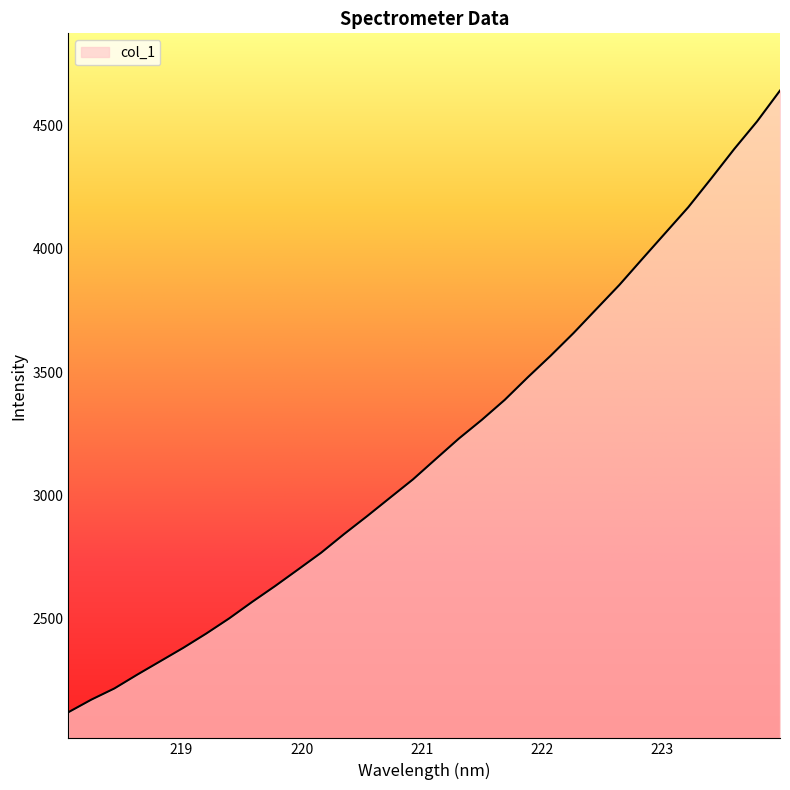

What is the minimum value shown in the chart?

2120.9